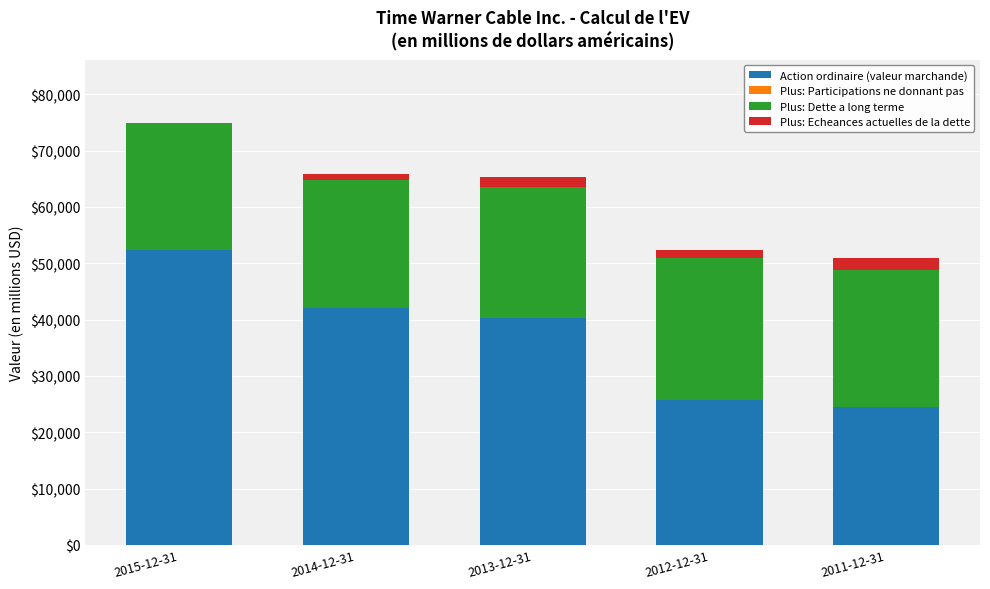

Count the number of categories in the chart.

5